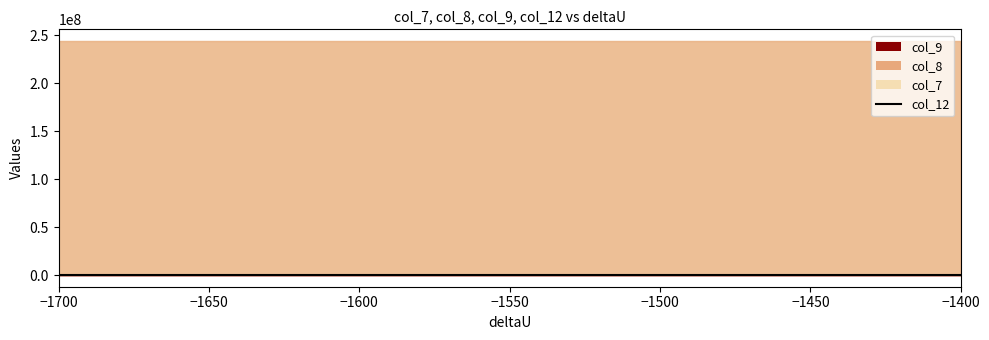

The value at 26 is 54.3. True or false?

False